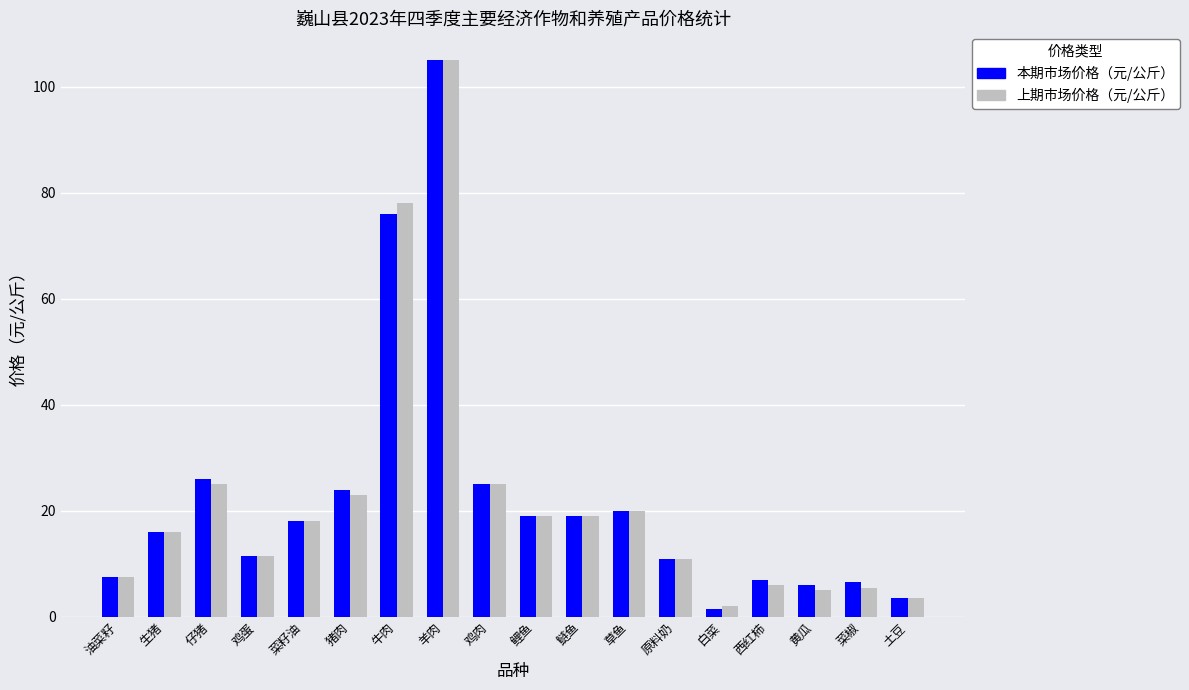

True or false: 本期市场价格（元/公斤） has a value of 19.0 at 鲤鱼.

True